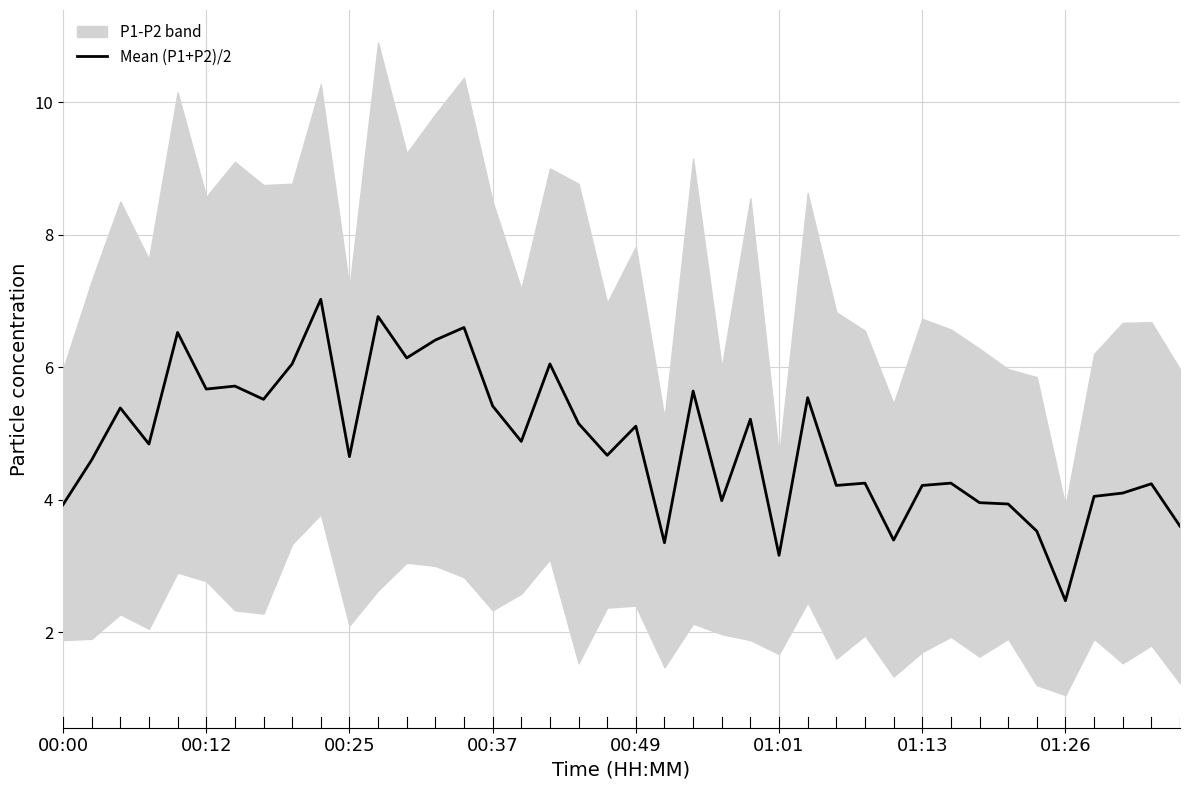

How many data points are less than 4?

10